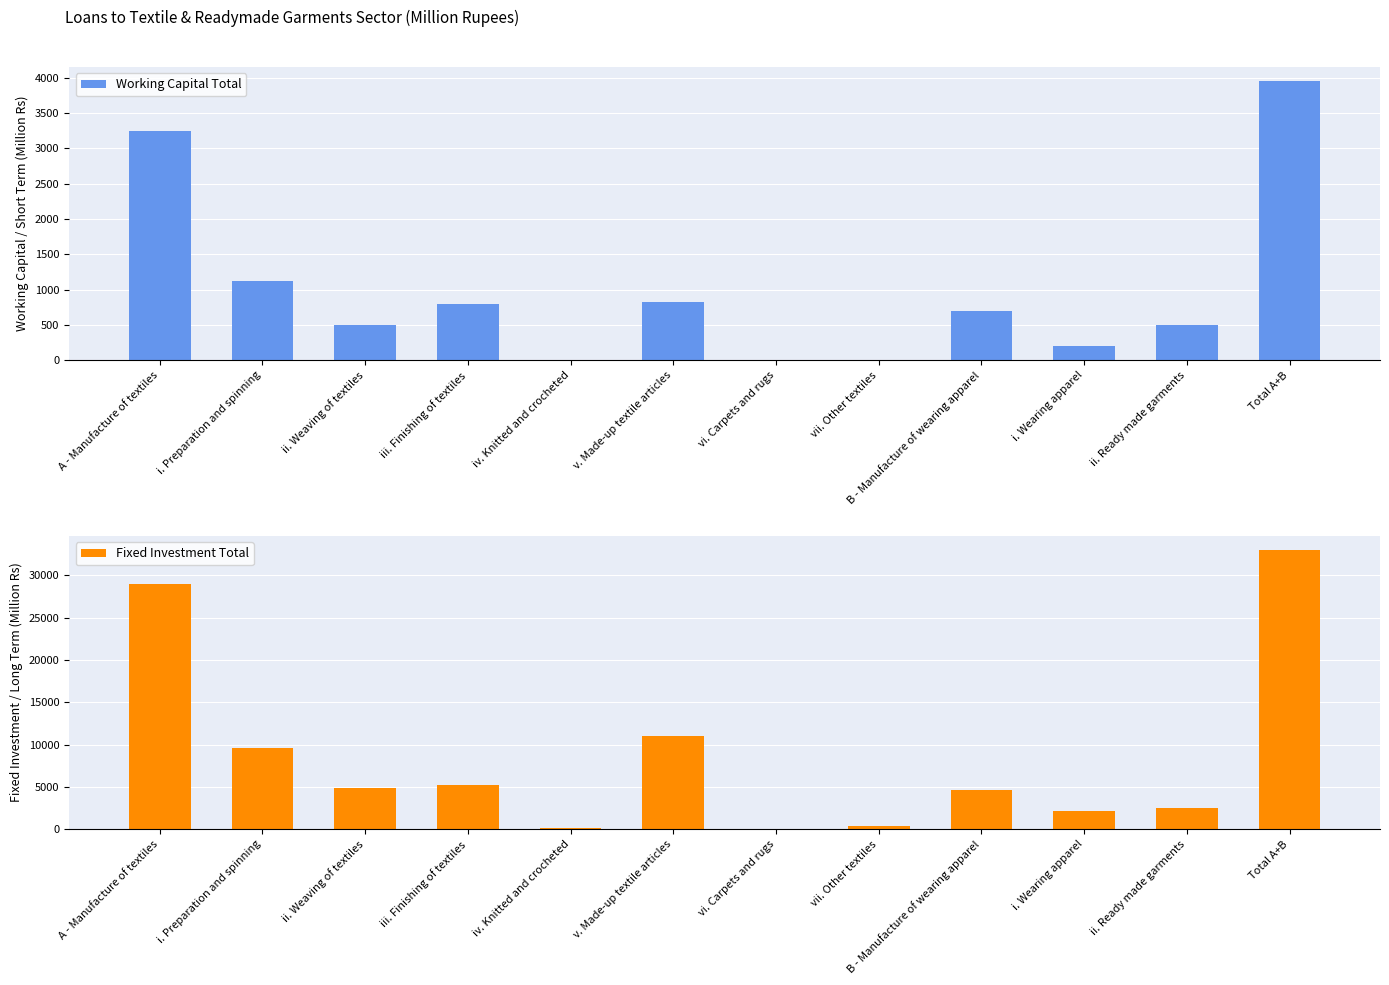

The value of Working Capital Total at iv. Knitted and crocheted is 1840.0. True or false?

False